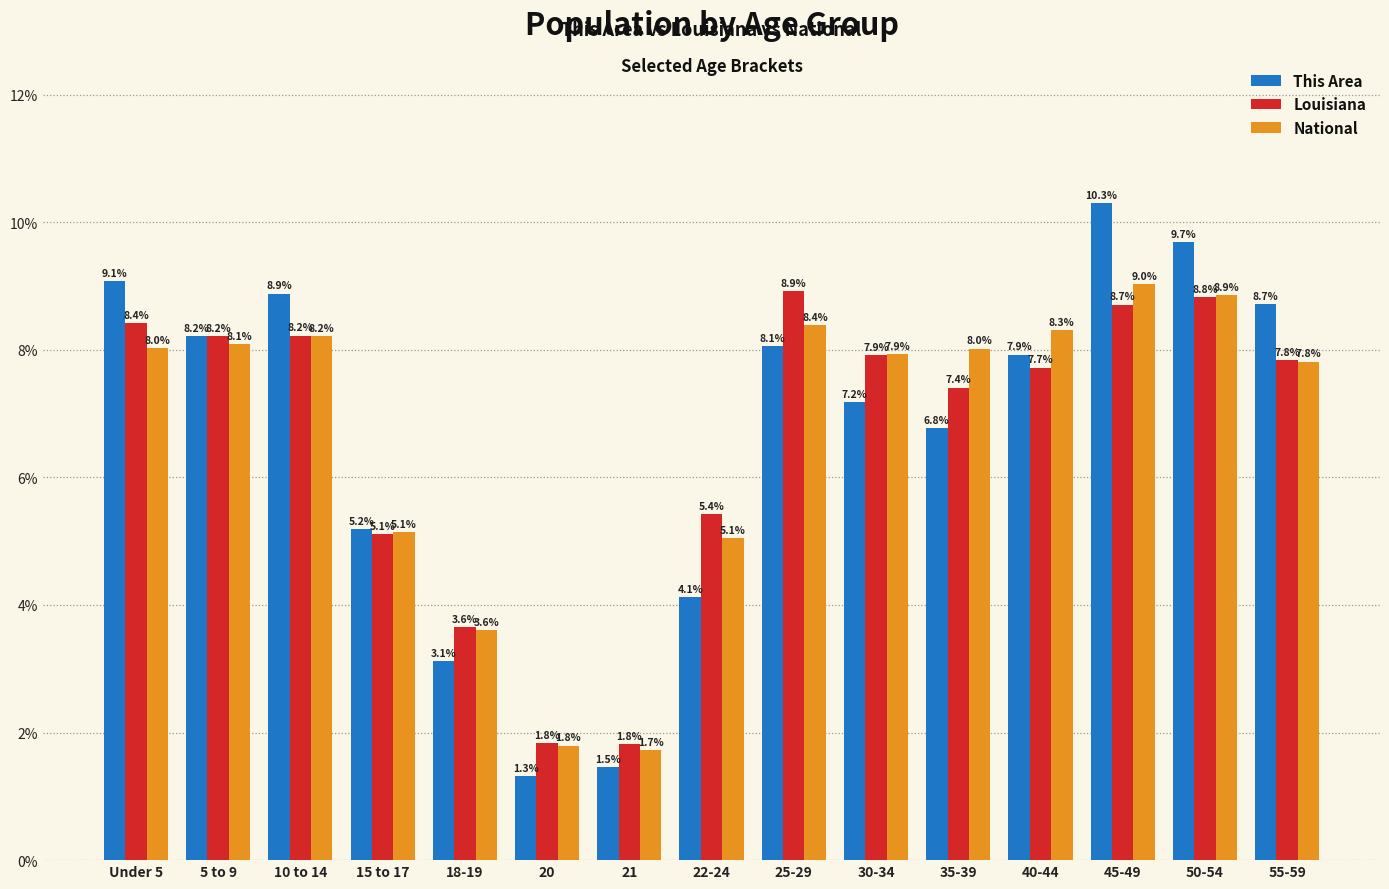

How many bars are there in total?

45